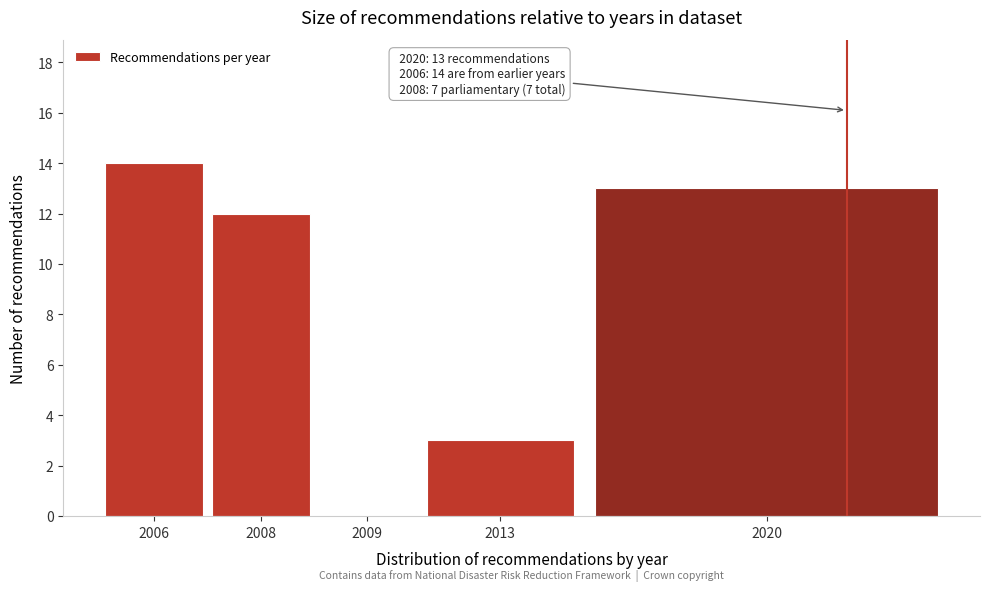

Reading left to right, extract all data points from this chart.

2006=14	2008=12	2009=0	2013=3	2020=13